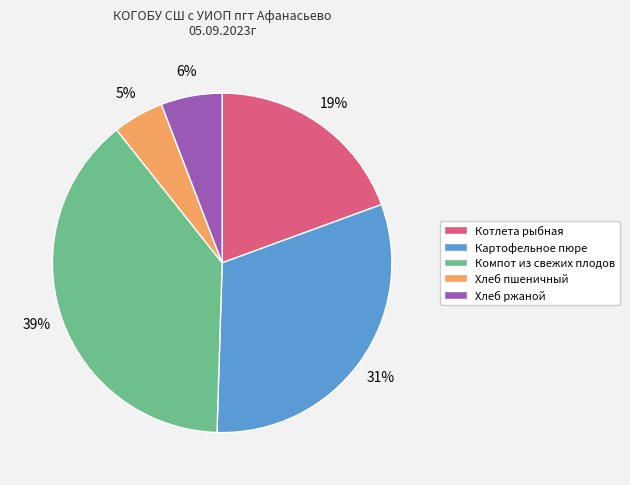

Which has a higher value, Картофельное пюре or Хлеб пшеничный?

Картофельное пюре